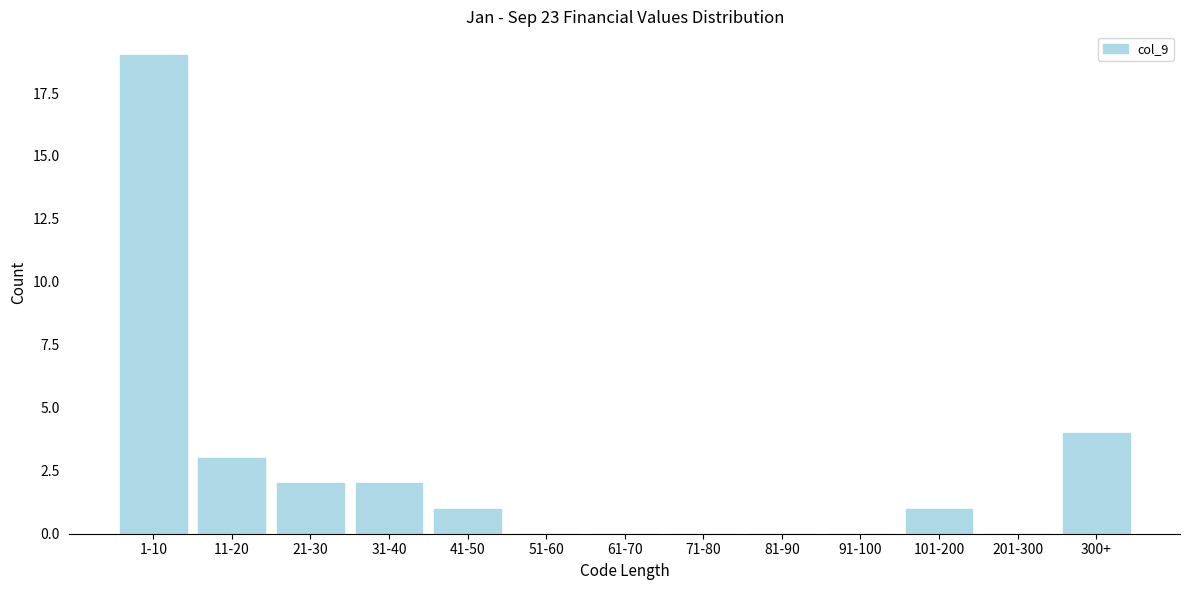

Reading right to left, list all the values displayed in this chart.

300+=4	201-300=0	101-200=1	91-100=0	81-90=0	71-80=0	61-70=0	51-60=0	41-50=1	31-40=2	21-30=2	11-20=3	1-10=19